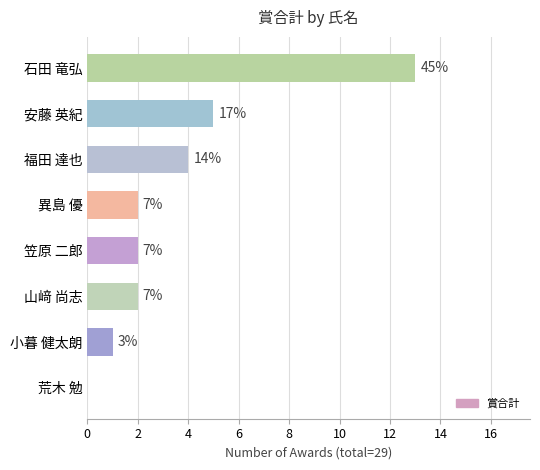

Are the bars horizontal?

Yes